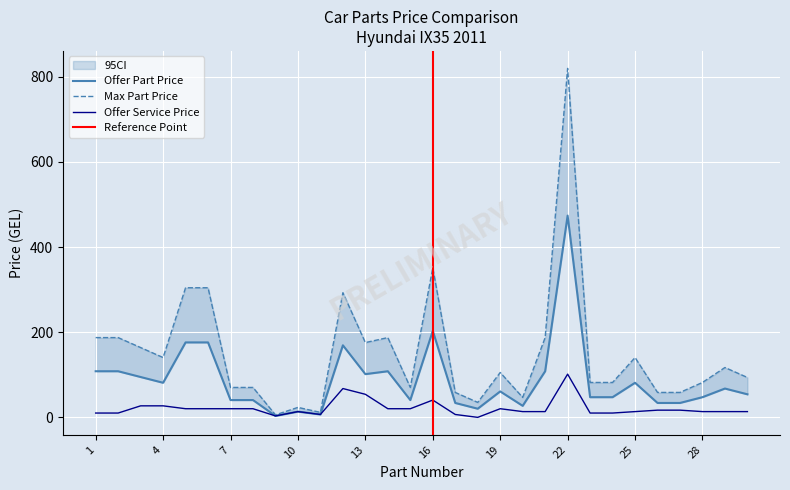

What is the spread (max minus min) of values at 14?

167.1